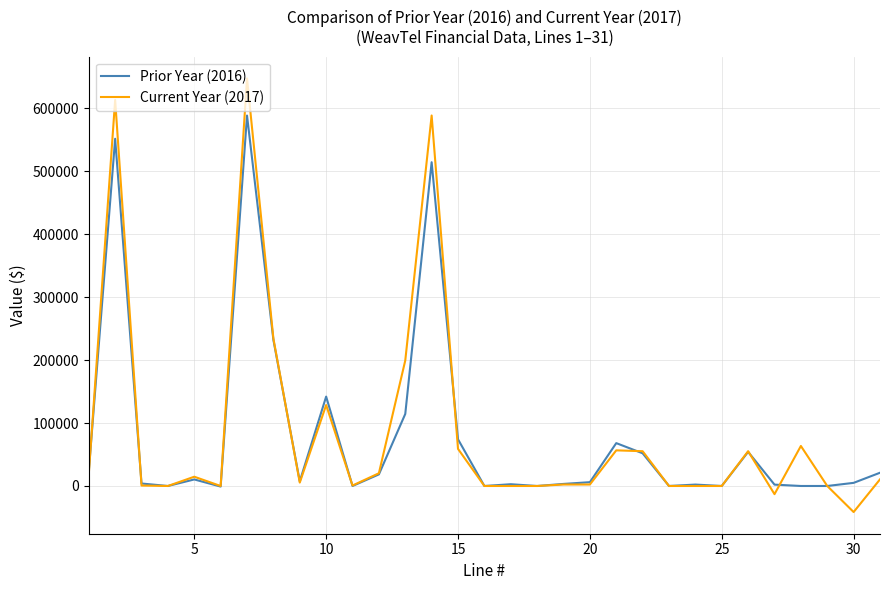

What is the maximum value shown in the chart?

647851